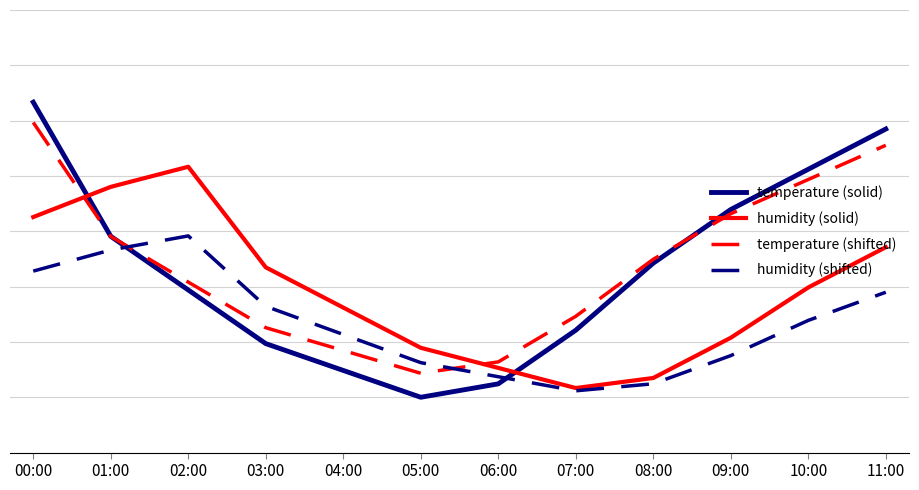

Which series has the largest range (max minus min)?

temperature (solid)